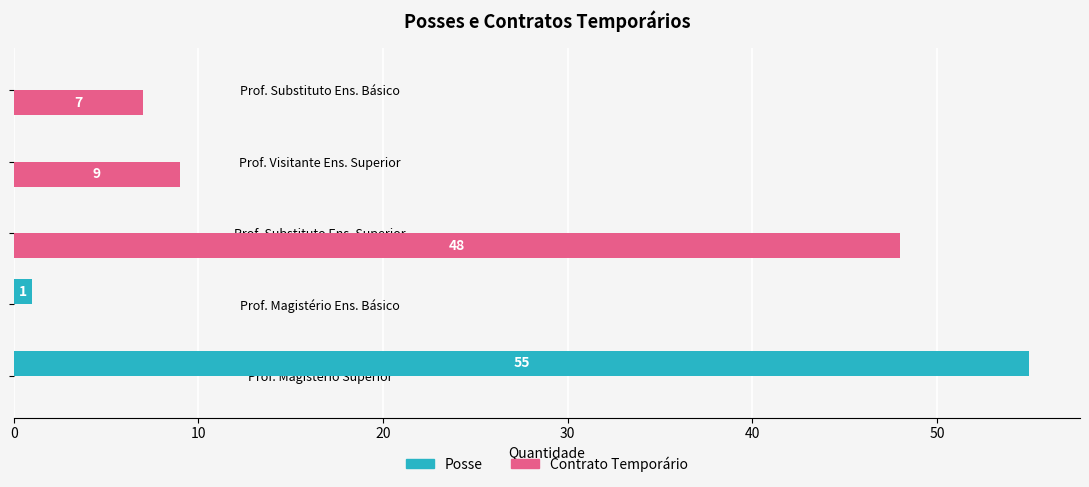

Which series has the largest total across all categories?

Contrato Temporário